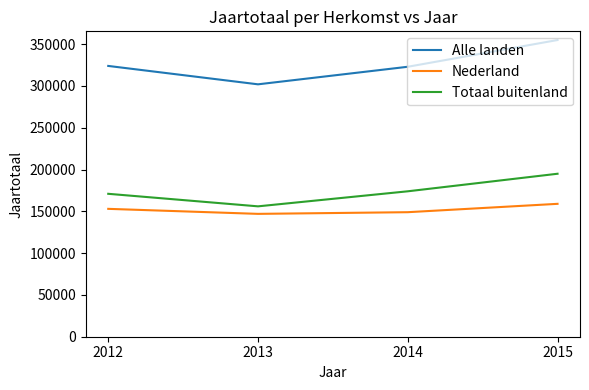

Which category has the highest value across all series?

2015